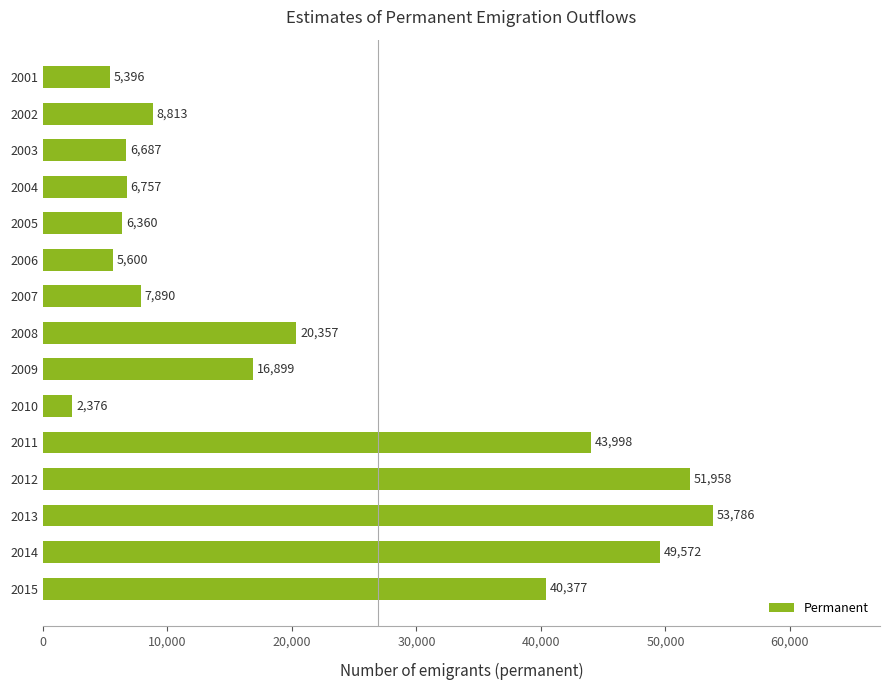

List the labels in order of value, smallest first.

2010, 2001, 2006, 2005, 2003, 2004, 2007, 2002, 2009, 2008, 2015, 2011, 2014, 2012, 2013